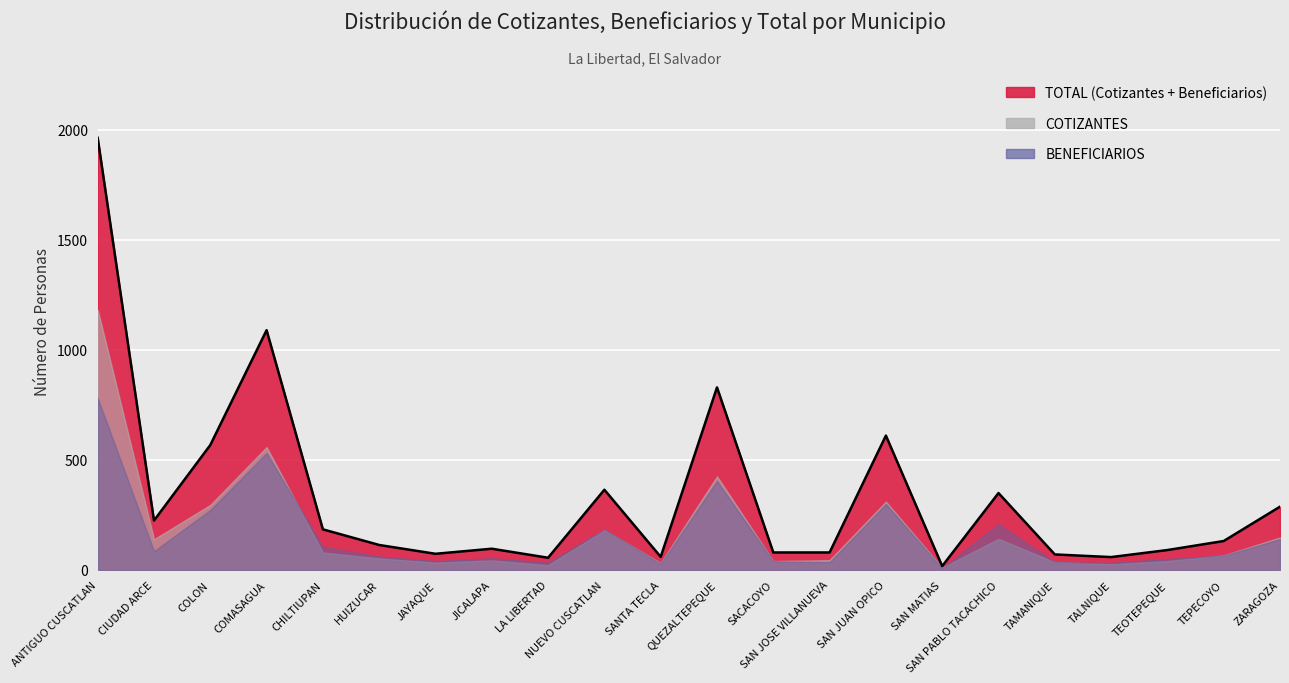

Between NUEVO CUSCATLAN and SAN JOSE VILLANUEVA, which is larger?

NUEVO CUSCATLAN